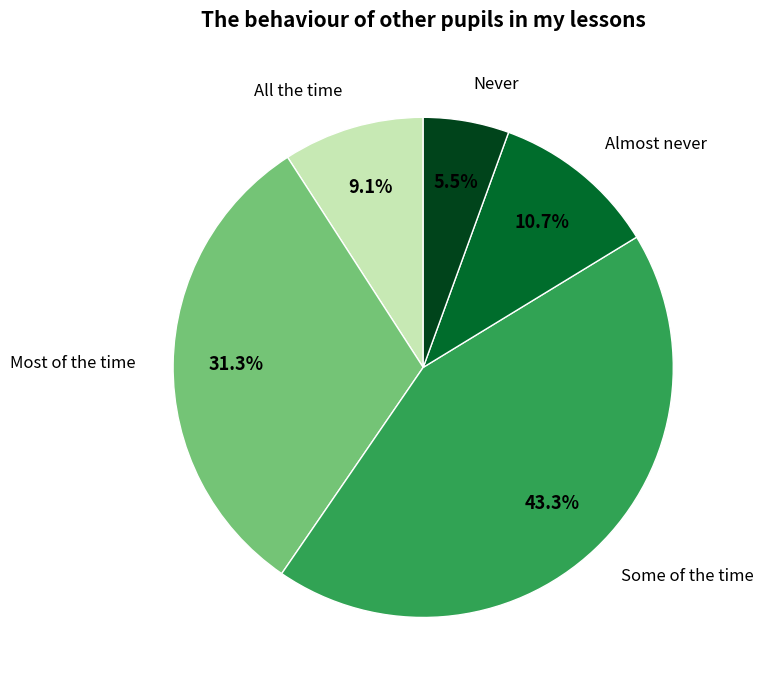

Rank the categories by value from lowest to highest.

Never, All the time, Almost never, Most of the time, Some of the time